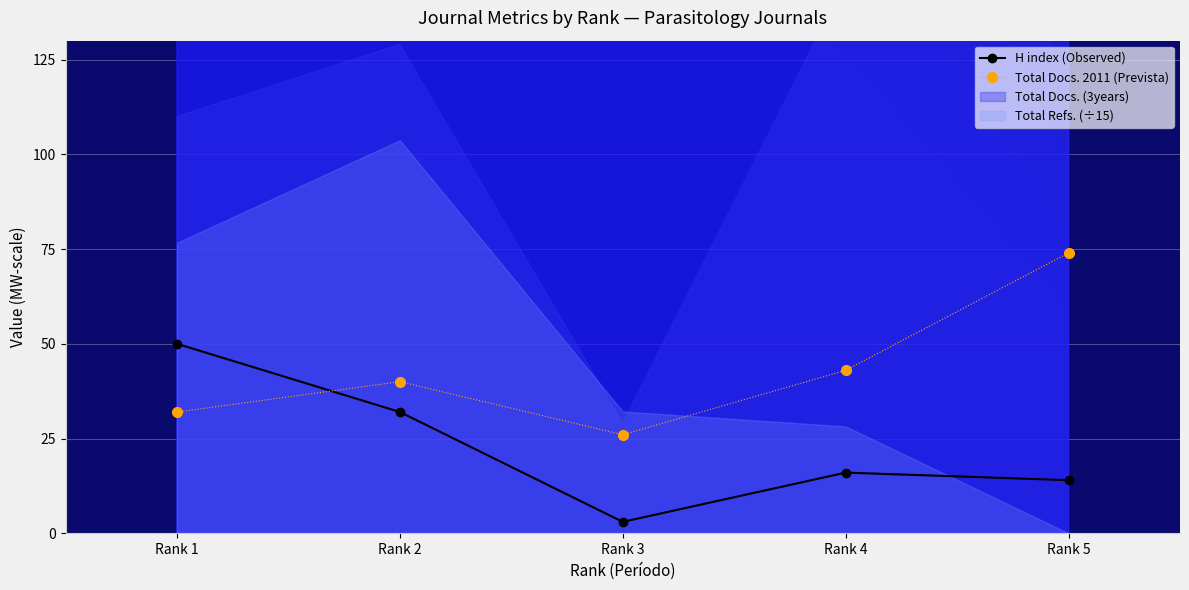

Rank the series by their maximum value, from lowest to highest.

H index (Observed), Total Docs. 2011 (Prevista)